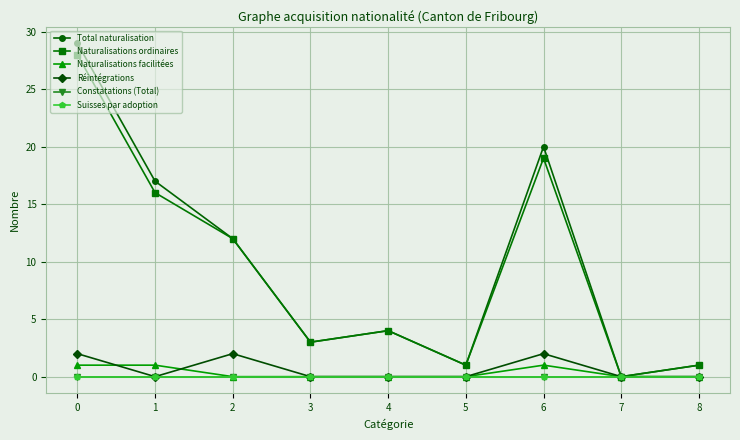

Does the chart have visible grid lines?

Yes